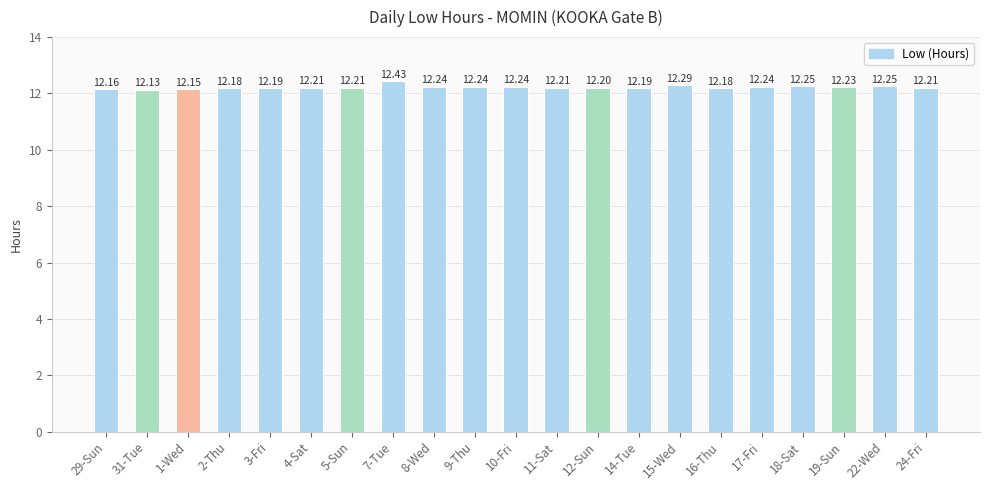

What is the label of the 12th bar from the right?

9-Thu